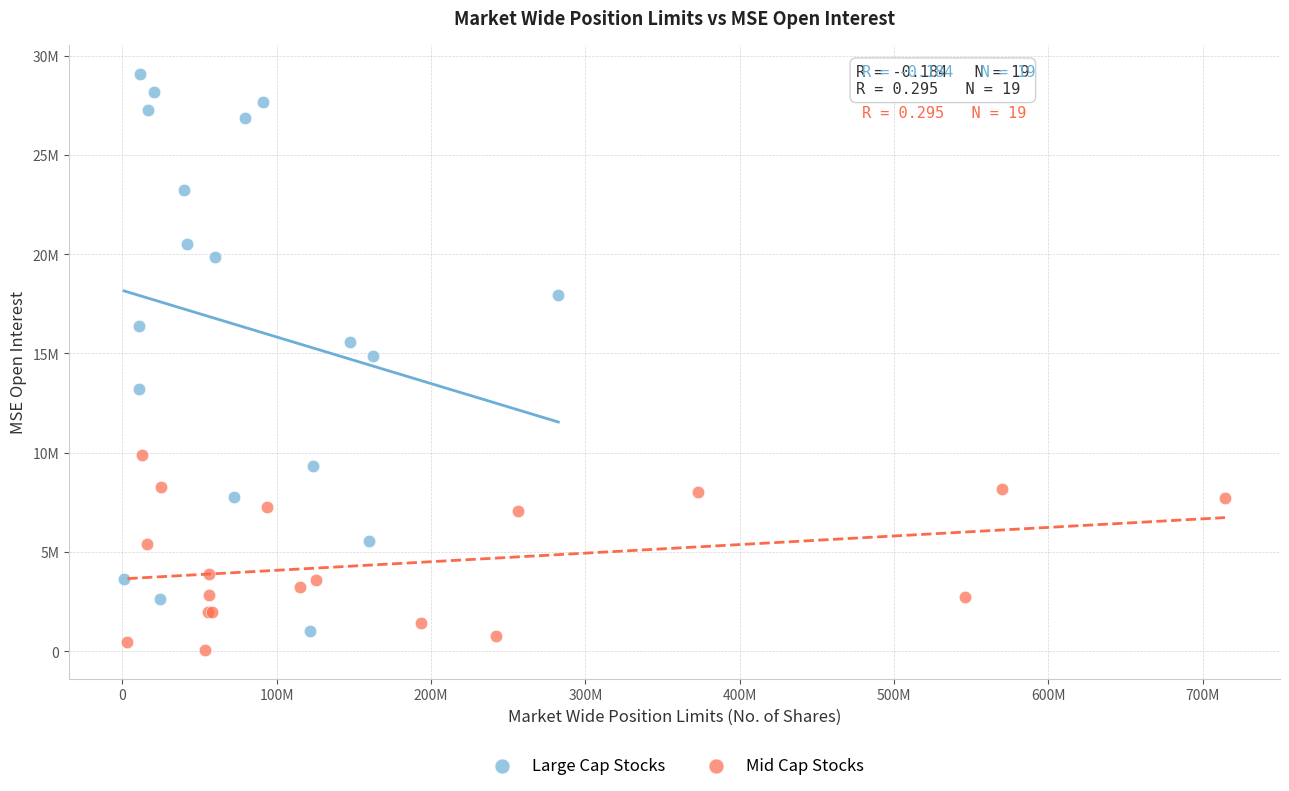

Which series has the widest spread of Y values?

Large Cap Stocks